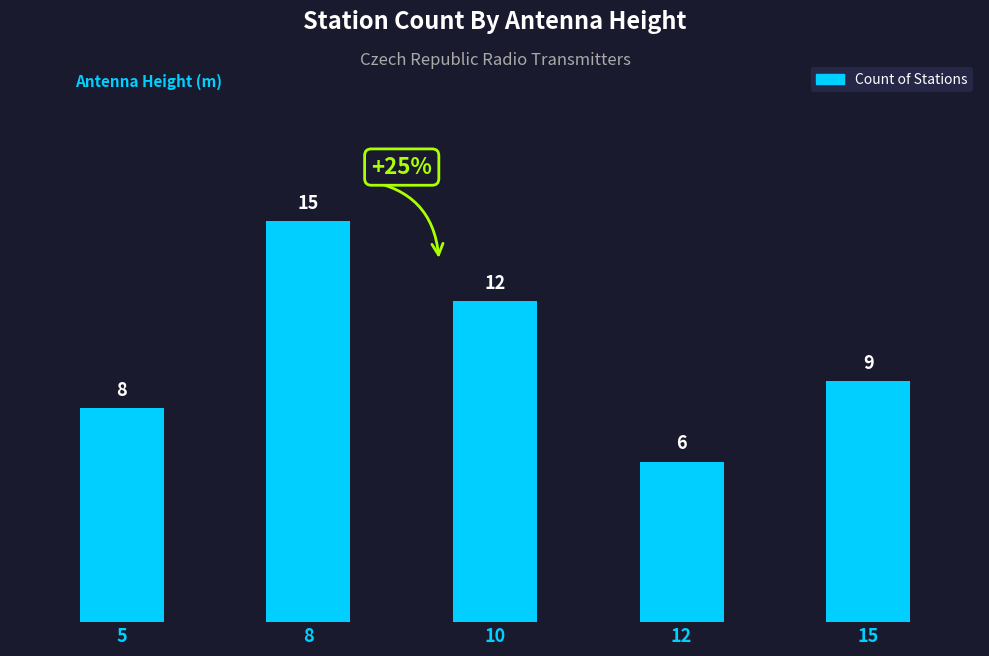

Where is the data nearest to the value 10?

15